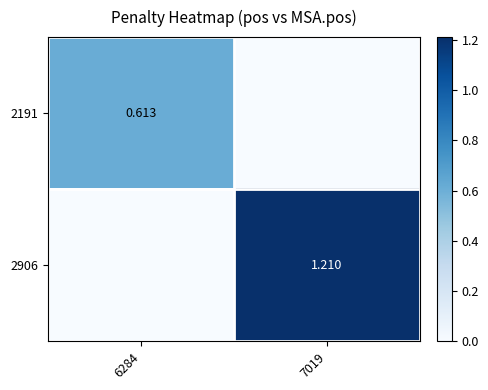

Where is 2906 nearest to the value 0?

6284